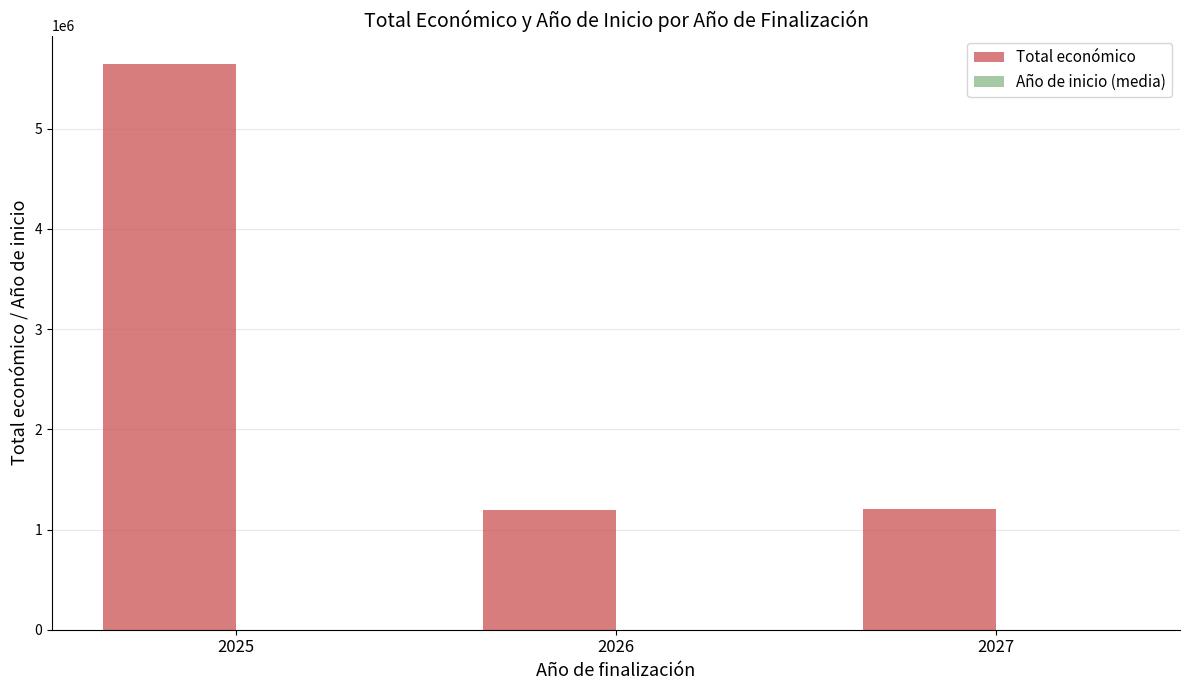

The value of Total económico at 2025 is 5647811.0. True or false?

True